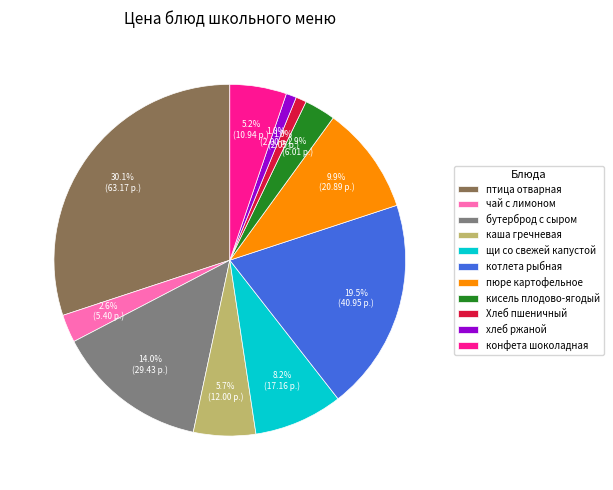

To the nearest percent, what portion does щи со свежей капустой represent?

8%